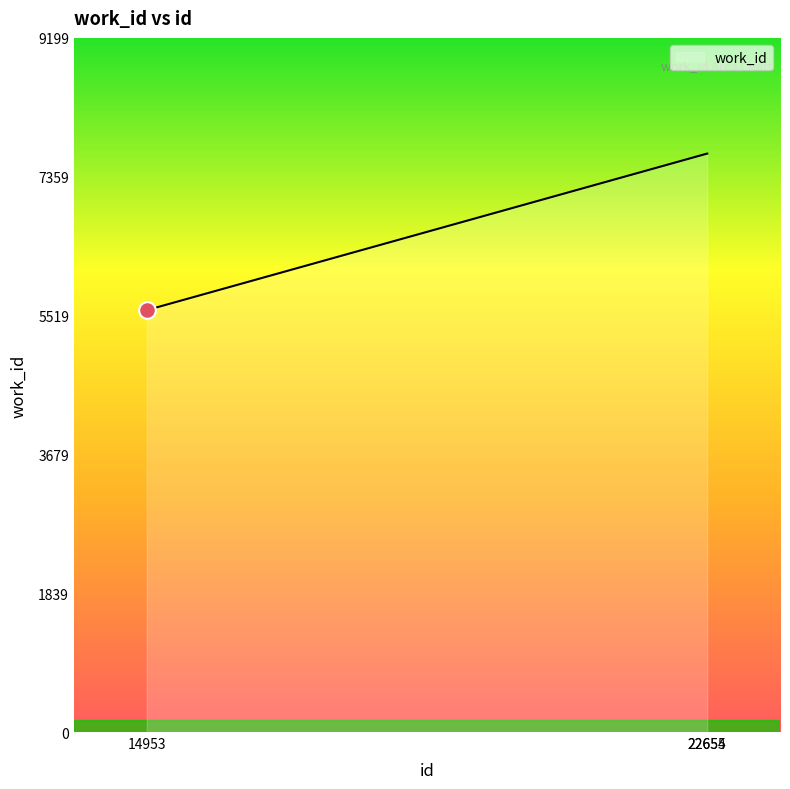

Count the values in the range 5591 to 7666.

3